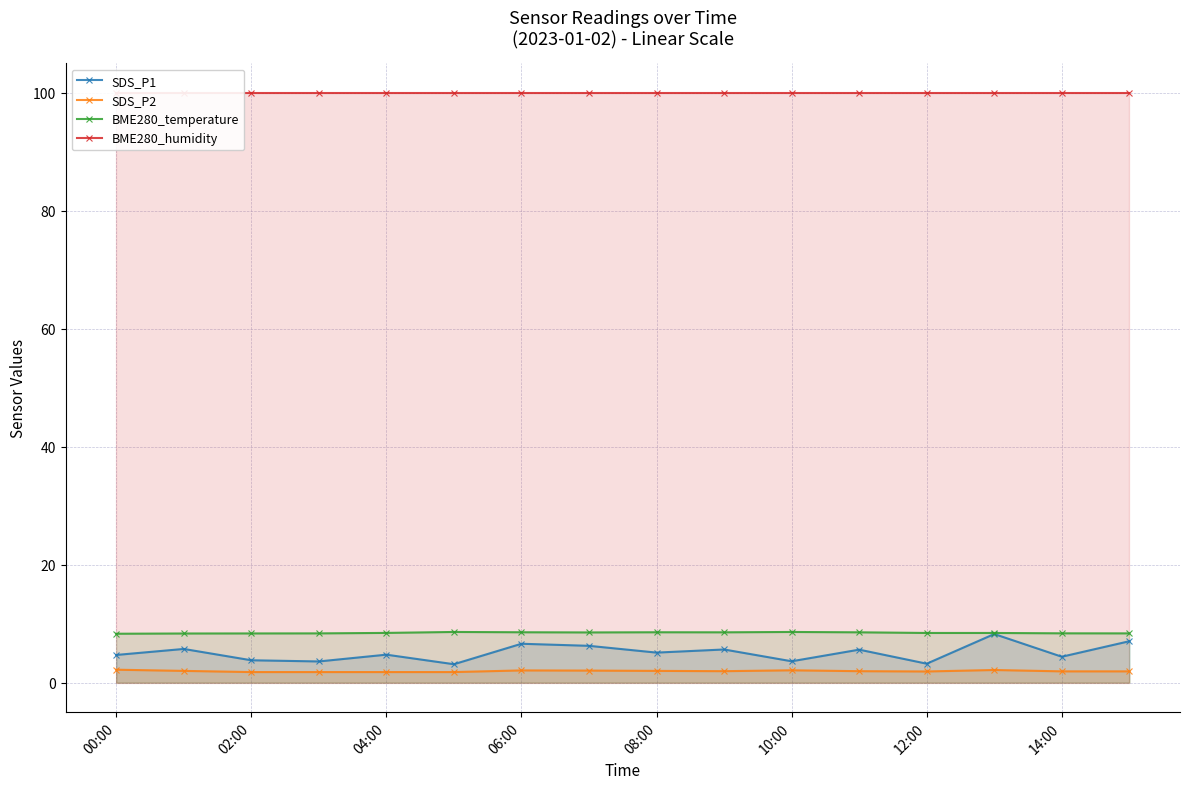

Which series has the widest spread of values?

SDS_P1